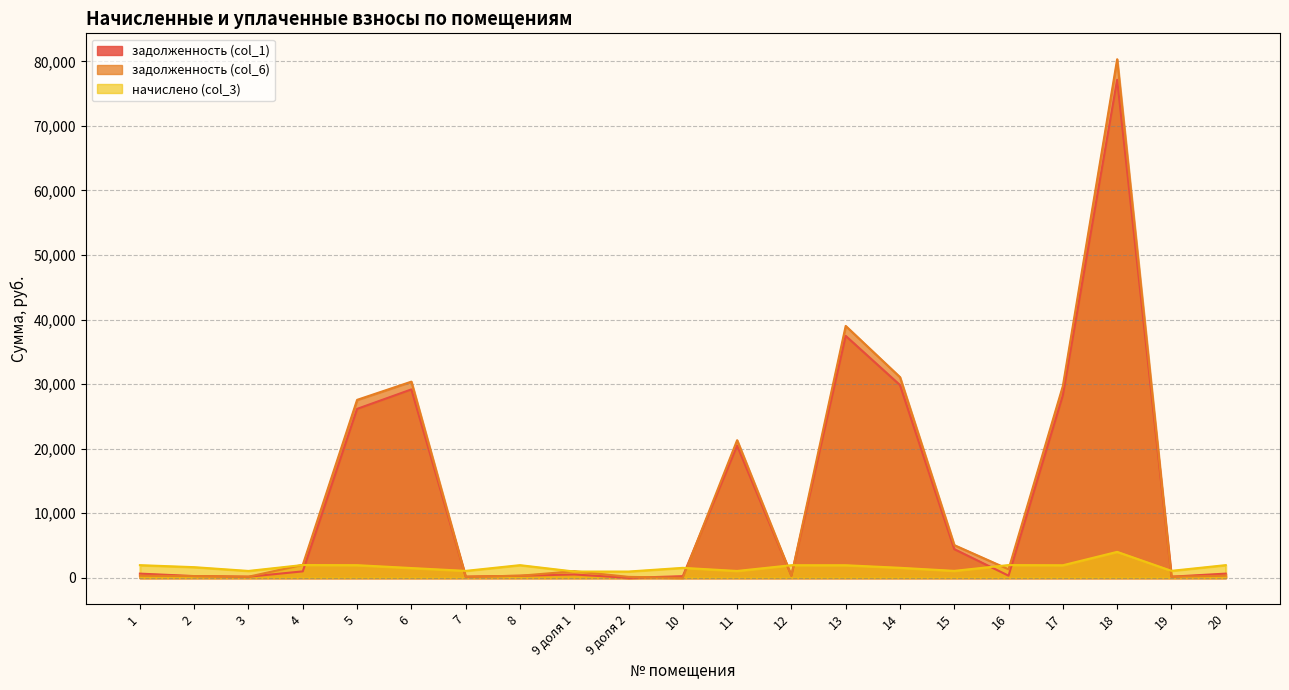

What is the value of the задолженность (col_6) point at the 9th from the left?

1026.6